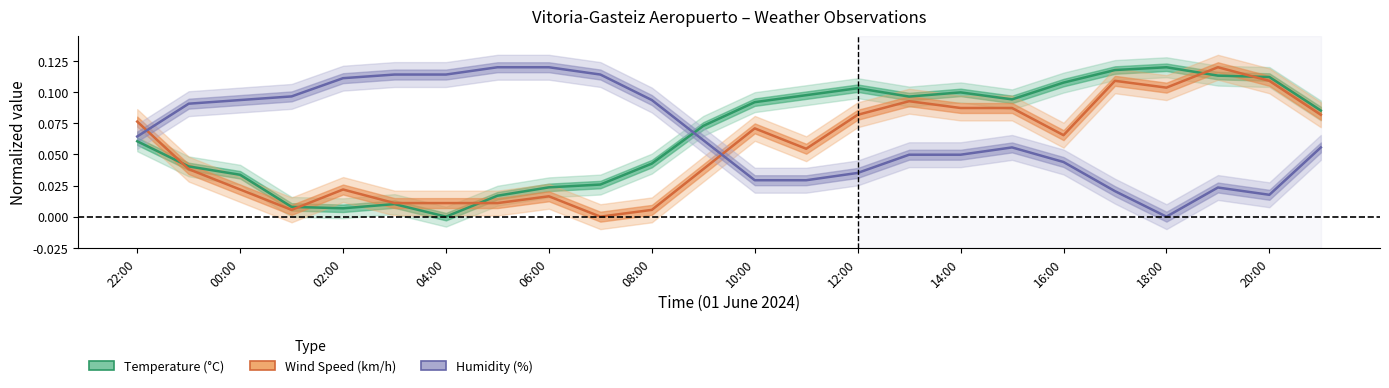

Between 13 and 14:00, which is larger?

13